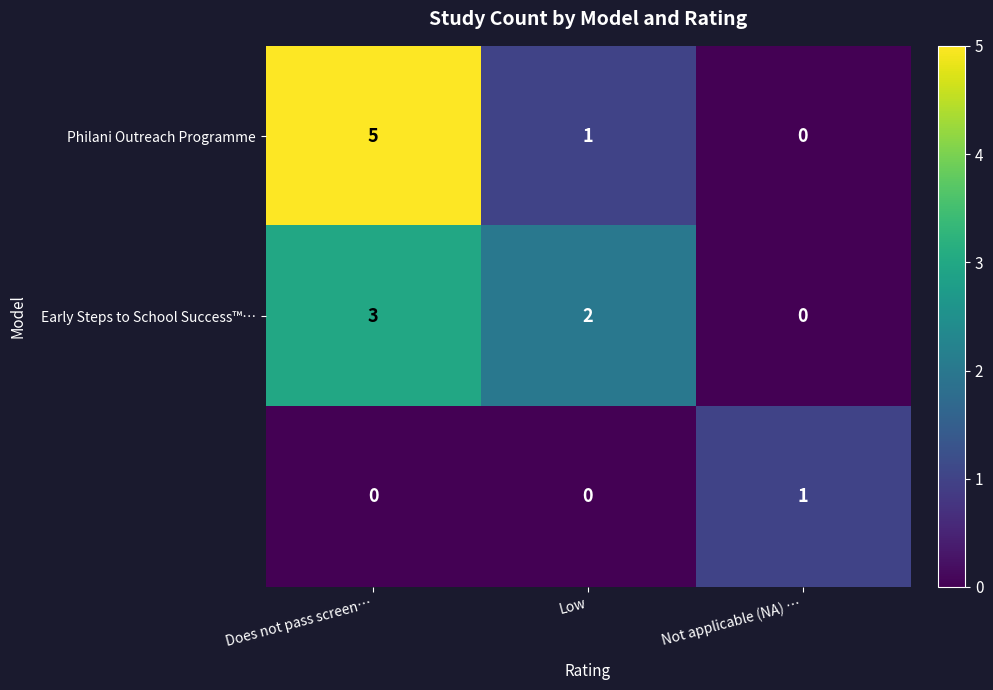

At which category is the sum across all series the highest?

Does not pass screen…